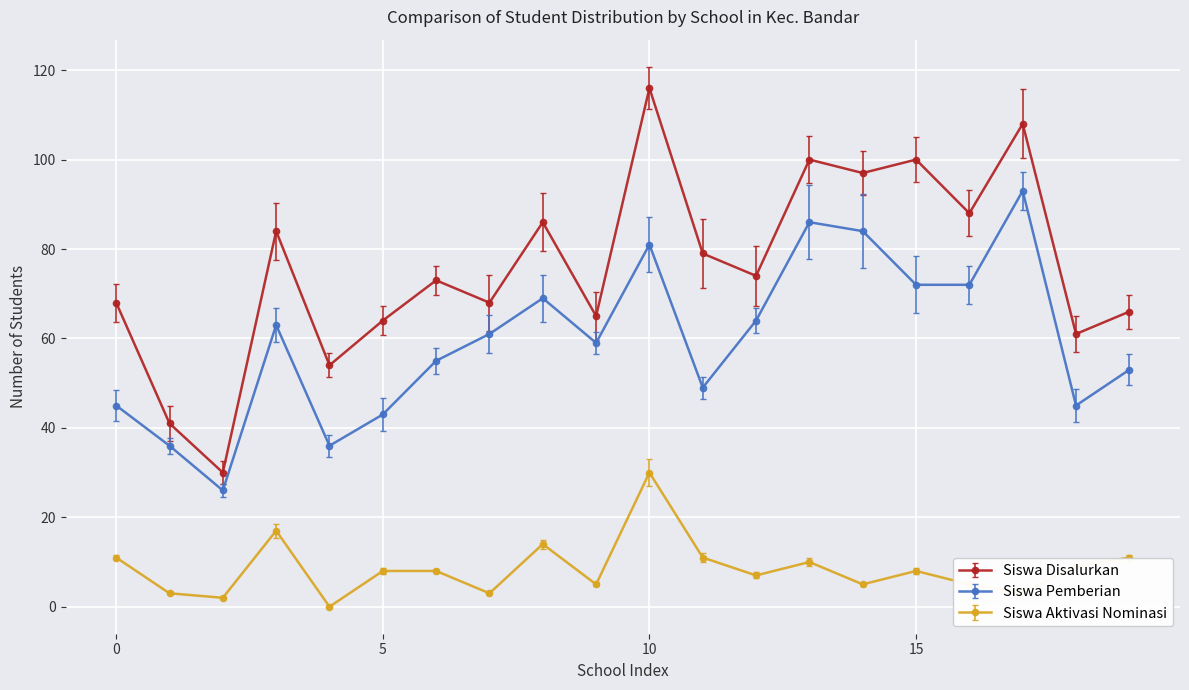

What is the maximum value shown in the chart?

116